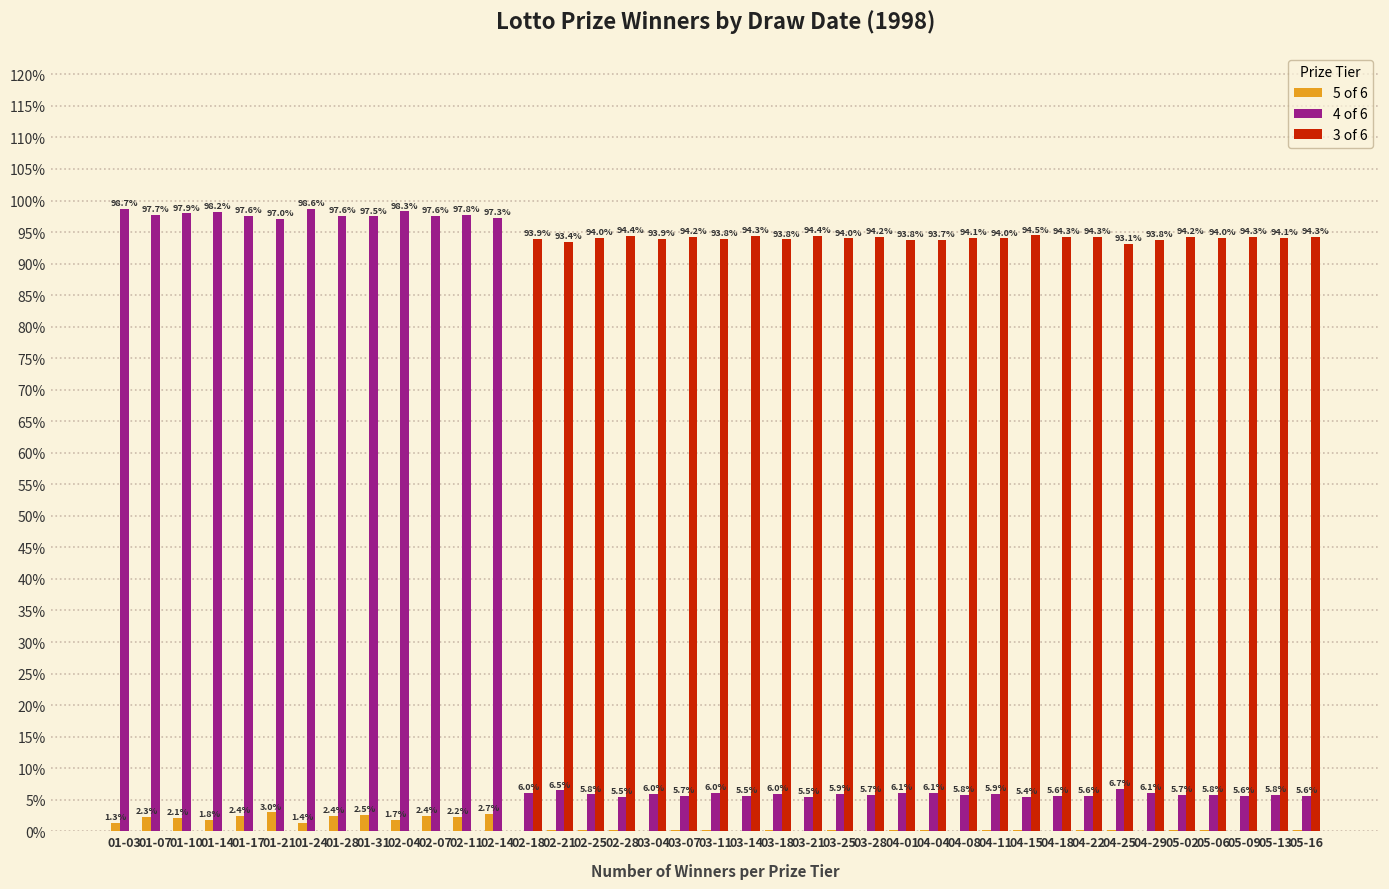

Where is 3 of 6 nearest to the value 47?

04-25